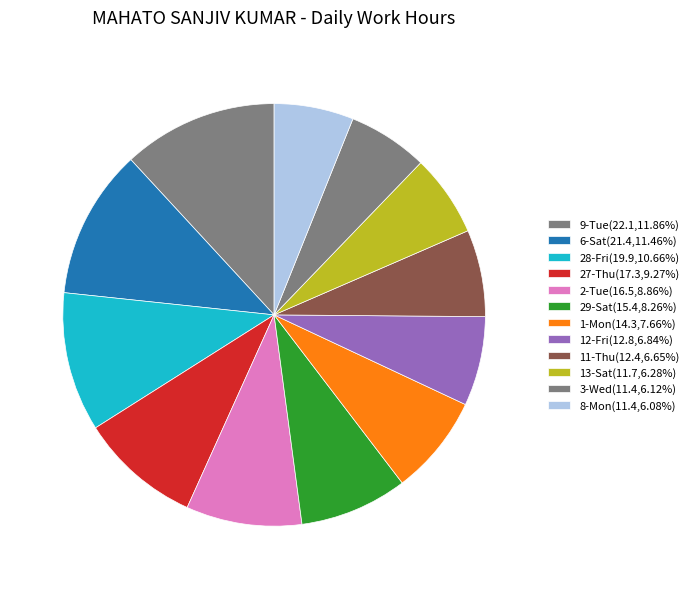

Is there any slice that represents more than half of the pie?

No